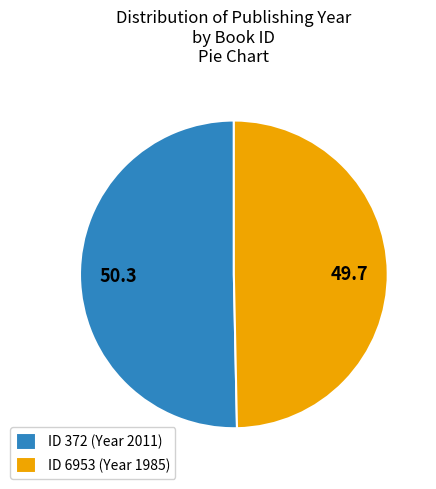

Approximately how many times larger is the value at ID 372 (Year 2011) compared to ID 6953 (Year 1985)?

1.0